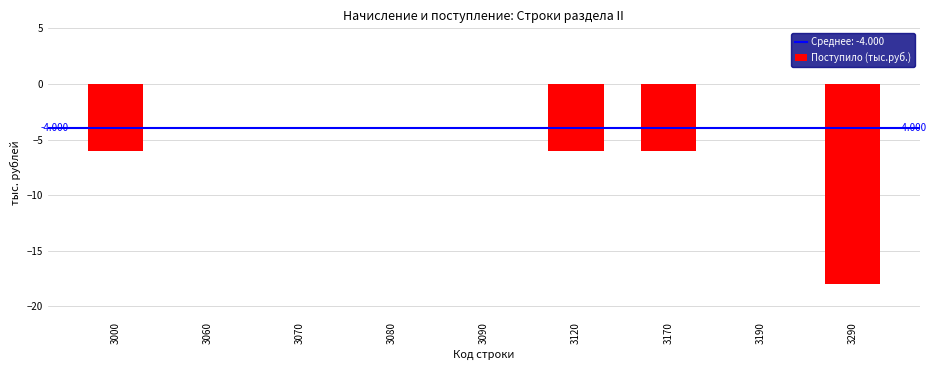

List the labels in order of value, largest first.

3060, 3070, 3080, 3090, 3190, 3000, 3120, 3170, 3290